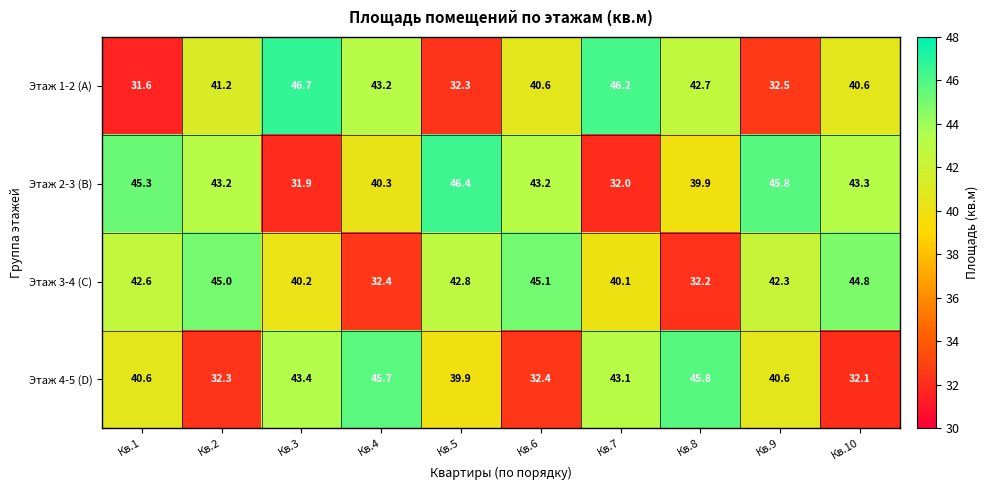

Rank the series at Кв.3 from highest to lowest value.

Этаж 1-2 (A), Этаж 4-5 (D), Этаж 3-4 (C), Этаж 2-3 (B)